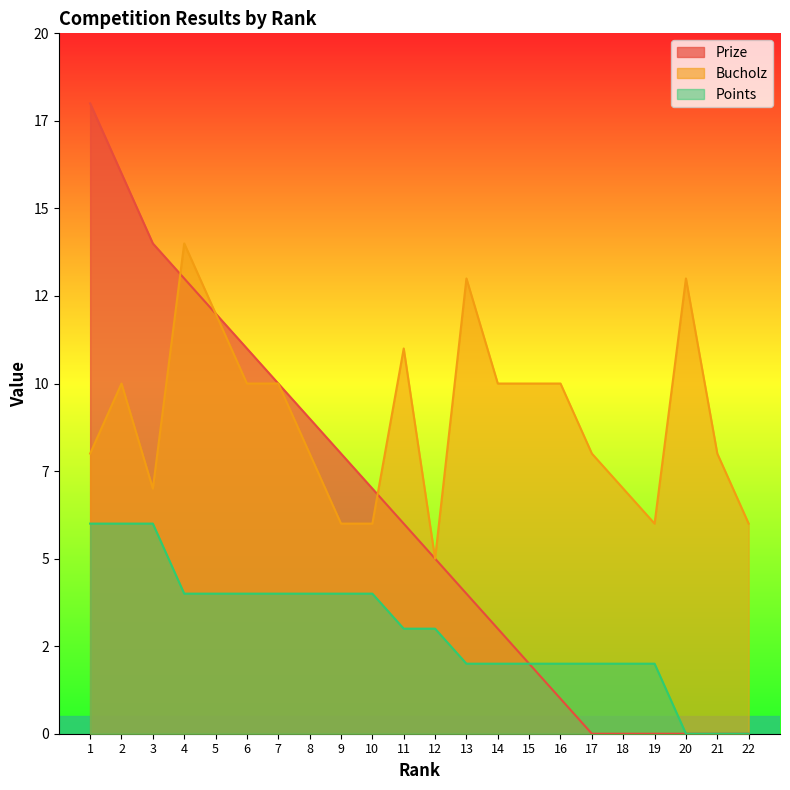

What are all the series names shown in the legend?

Prize, Bucholz, Points